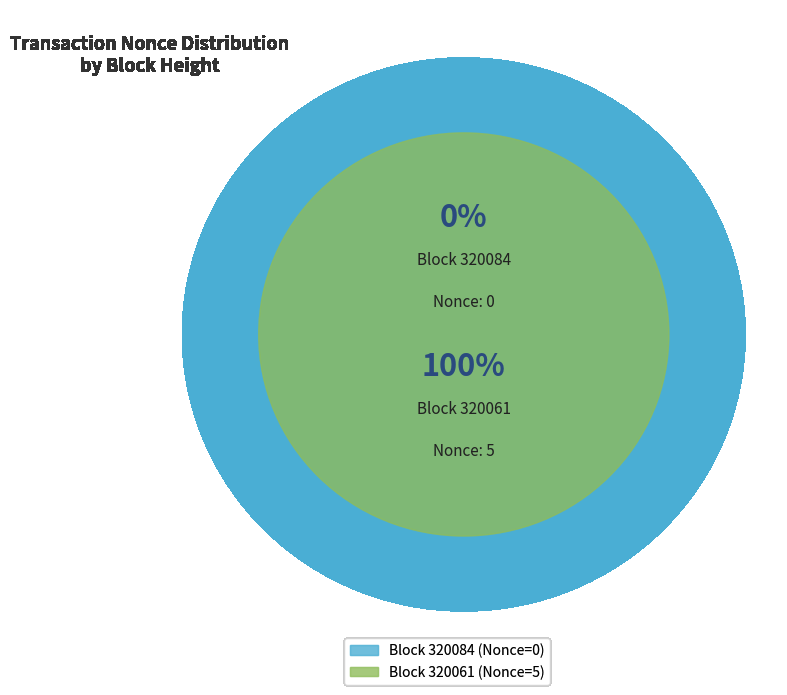

True or false: 320061 accounts for 99% of the total.

False